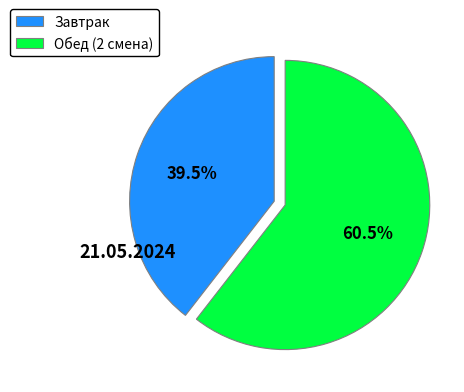

Which category has the smallest portion of the pie?

Завтрак